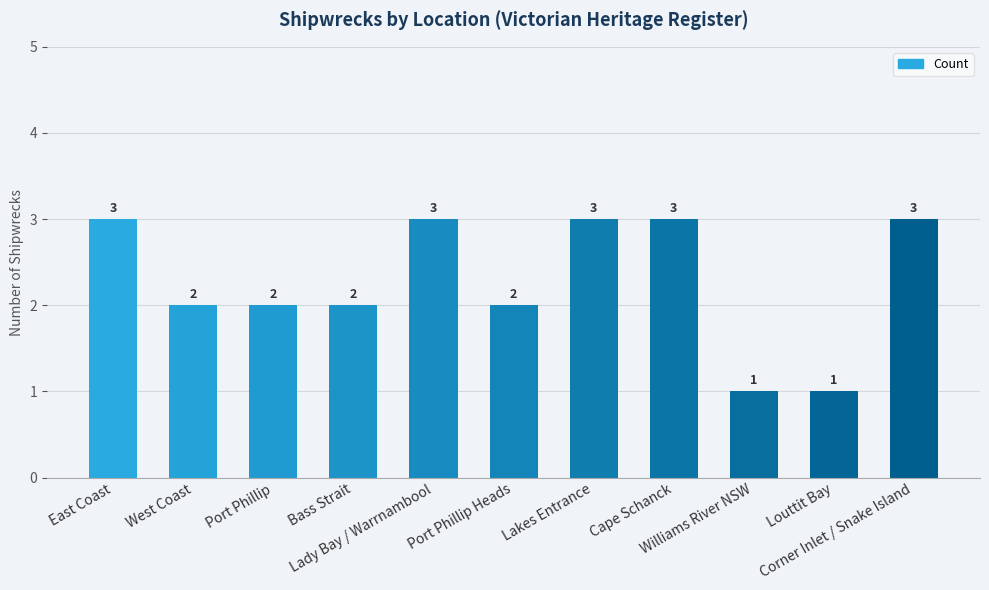

What is the sum of the values at Williams River NSW and Bass Strait?

3